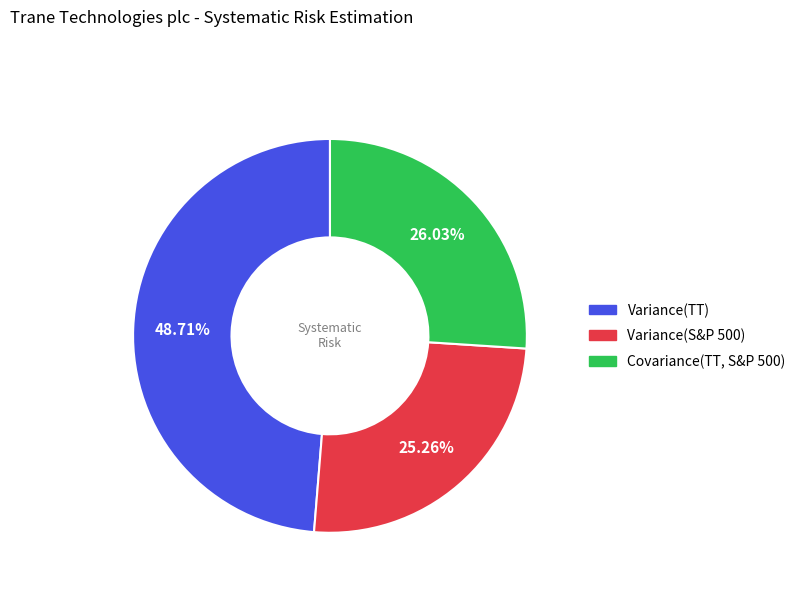

How many segments does this pie chart have?

3